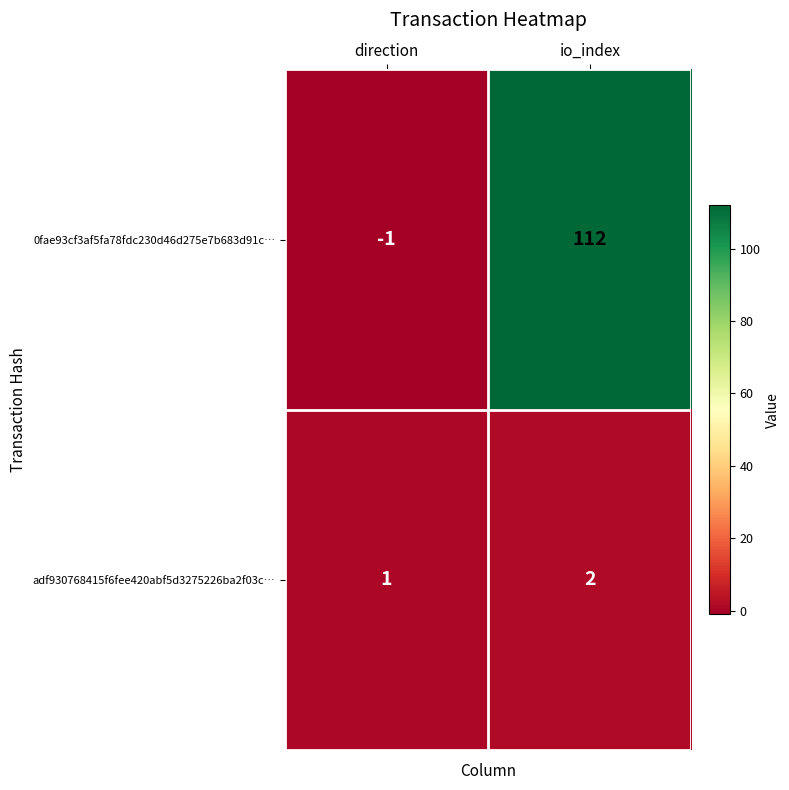

At which label is adf930768415f6fee420abf5d3275226ba2f03c… closest to 1?

direction